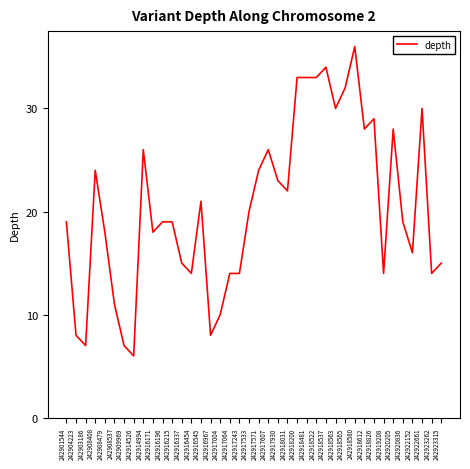

What position from the left is 242922661?

38